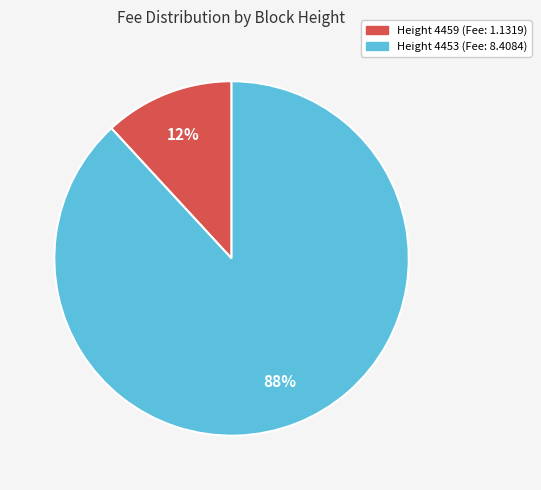

Is it true that Height 4453 (Fee: 8.4084) is 79% of the pie?

False